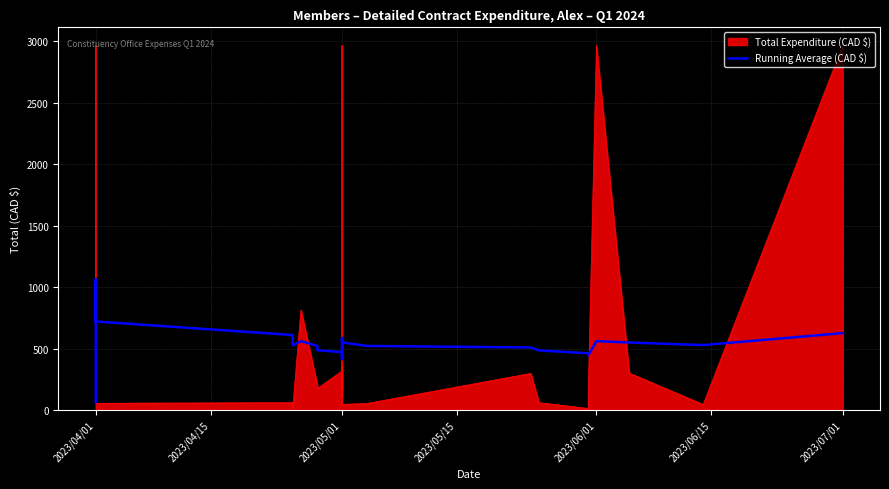

Reading right to left, list all the values displayed in this chart.

625.6	528.2	549.2	560.5	446.1	461.5	485.2	508.8	521.2	550.5	584.0	414.1	433.6	440.0	470.9	486.3	520.9	561.0	524.8	609.9	719.9	886.1	1062.4	112.0	64.0